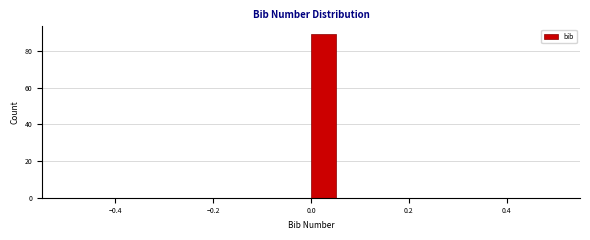

Around what value on the x-axis is the tallest bar? Give the approximate position of its centre, as read against the axis.

0.02